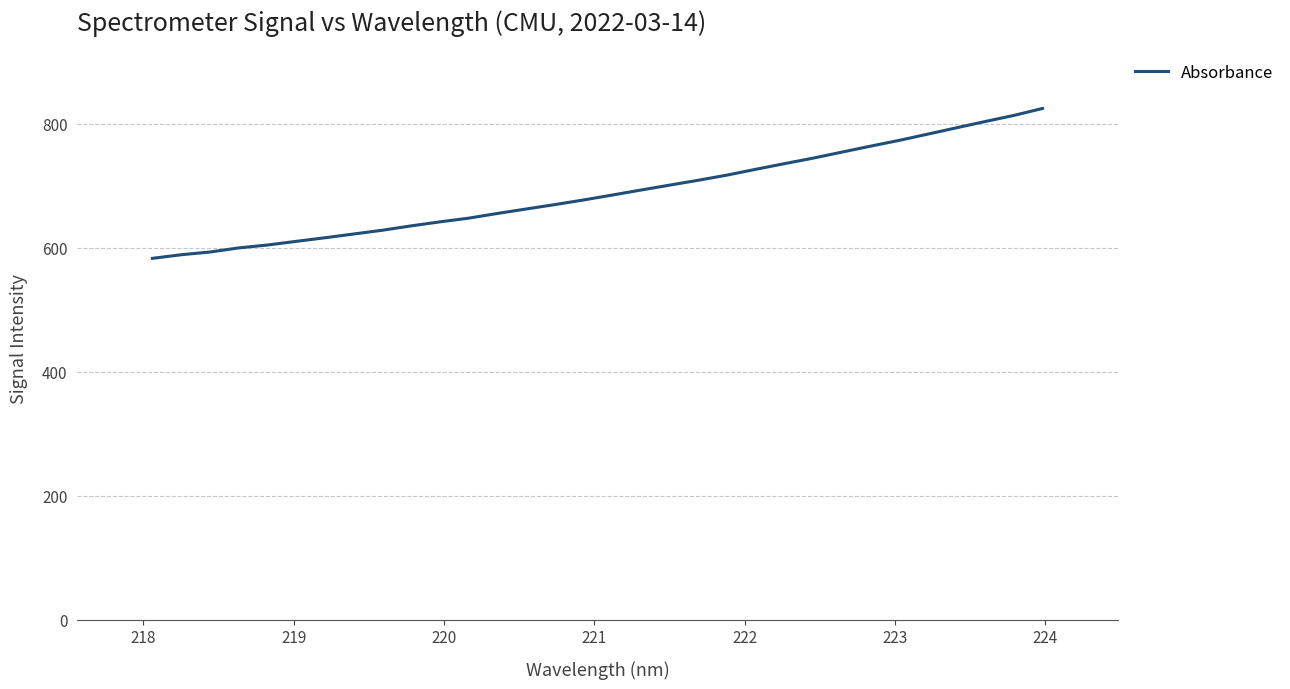

What is the greatest value displayed?

824.5